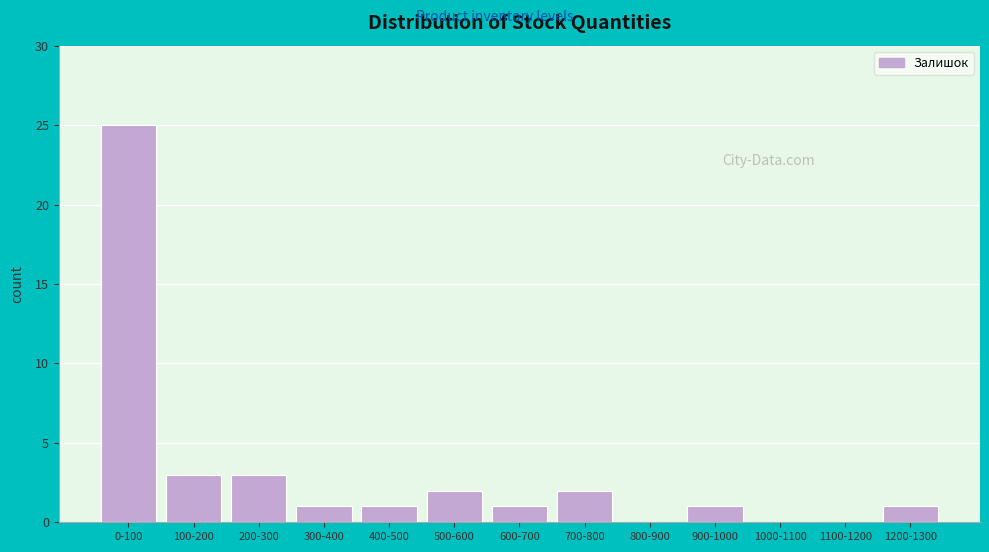

Reading left to right, extract all data points from this chart.

0-100=25	100-200=3	200-300=3	300-400=1	400-500=1	500-600=2	600-700=1	700-800=2	800-900=0	900-1000=1	1000-1100=0	1100-1200=0	1200-1300=1